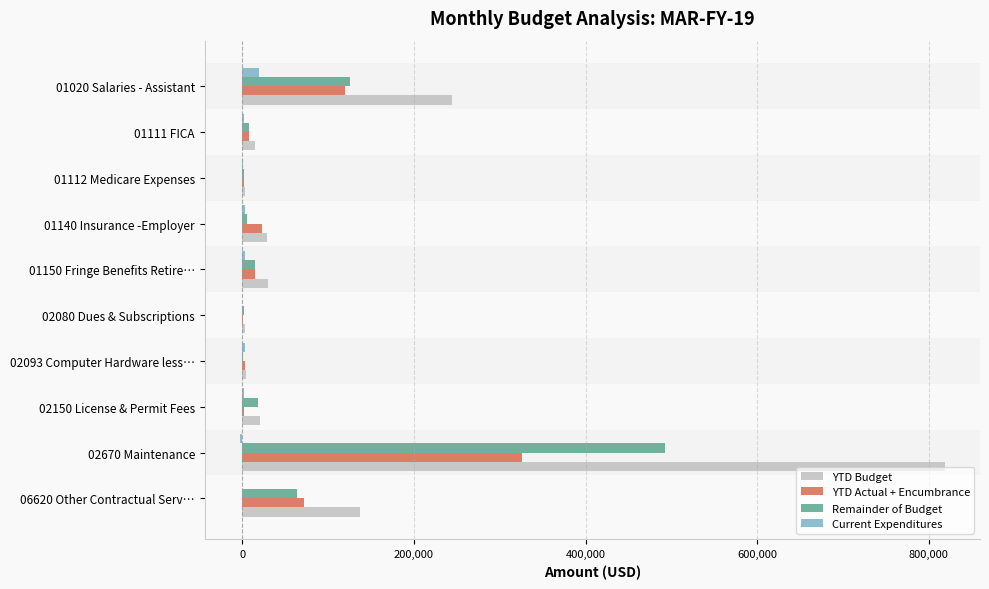

What is the total value across all series at 01020 Salaries - Assistant?

509224.7